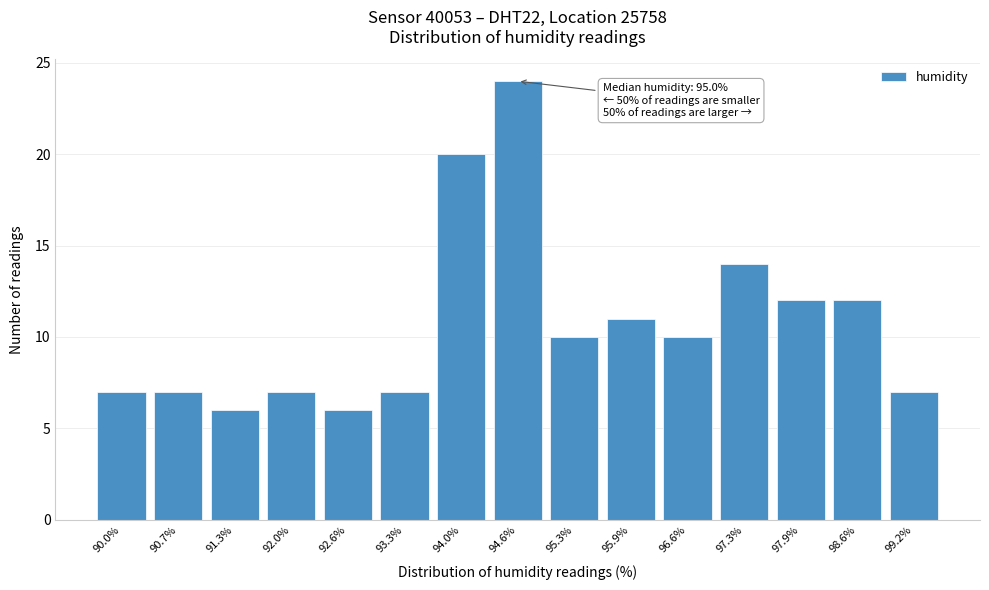

Reading right to left, transcribe all the data shown in this chart.

7	12	12	14	10	11	10	24	20	7	6	7	6	7	7